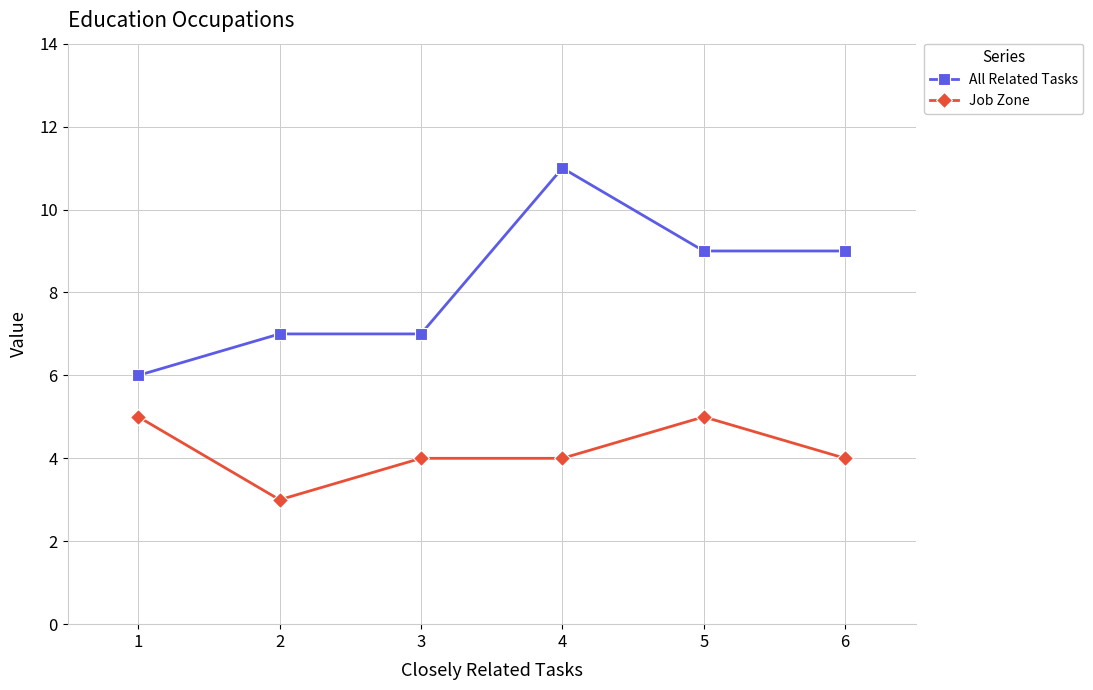

What is the value of the All Related Tasks point at the 2nd from the left?

7